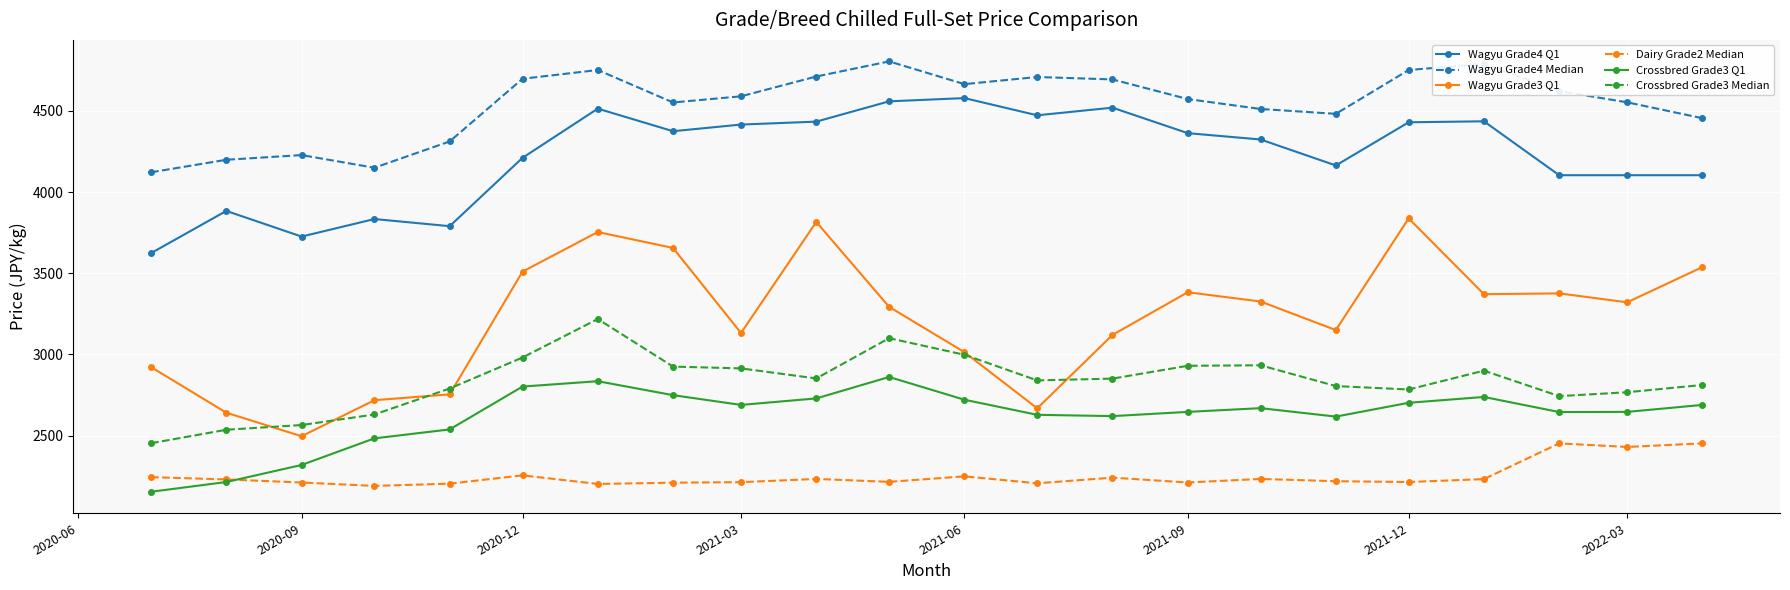

True or false: Dairy Grade2 Median has more than 0 interior local peaks.

True